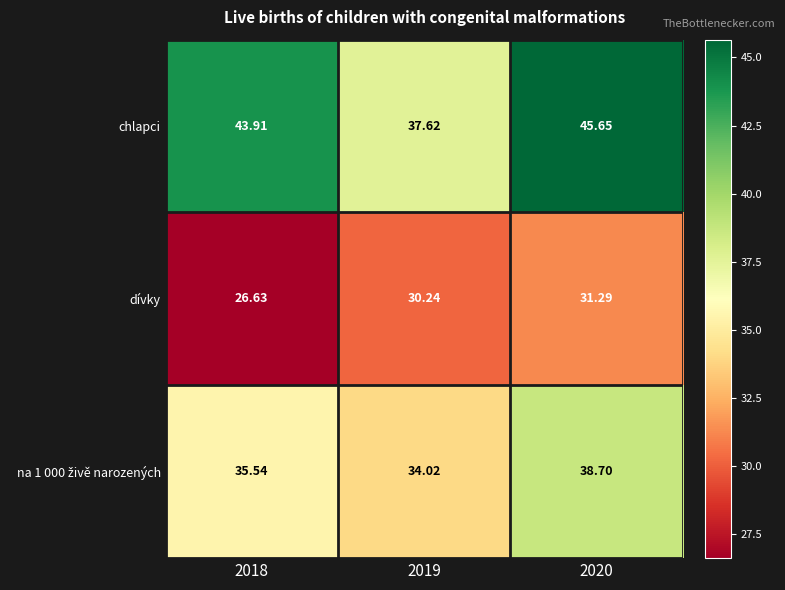

Which series has the largest range (max minus min)?

chlapci